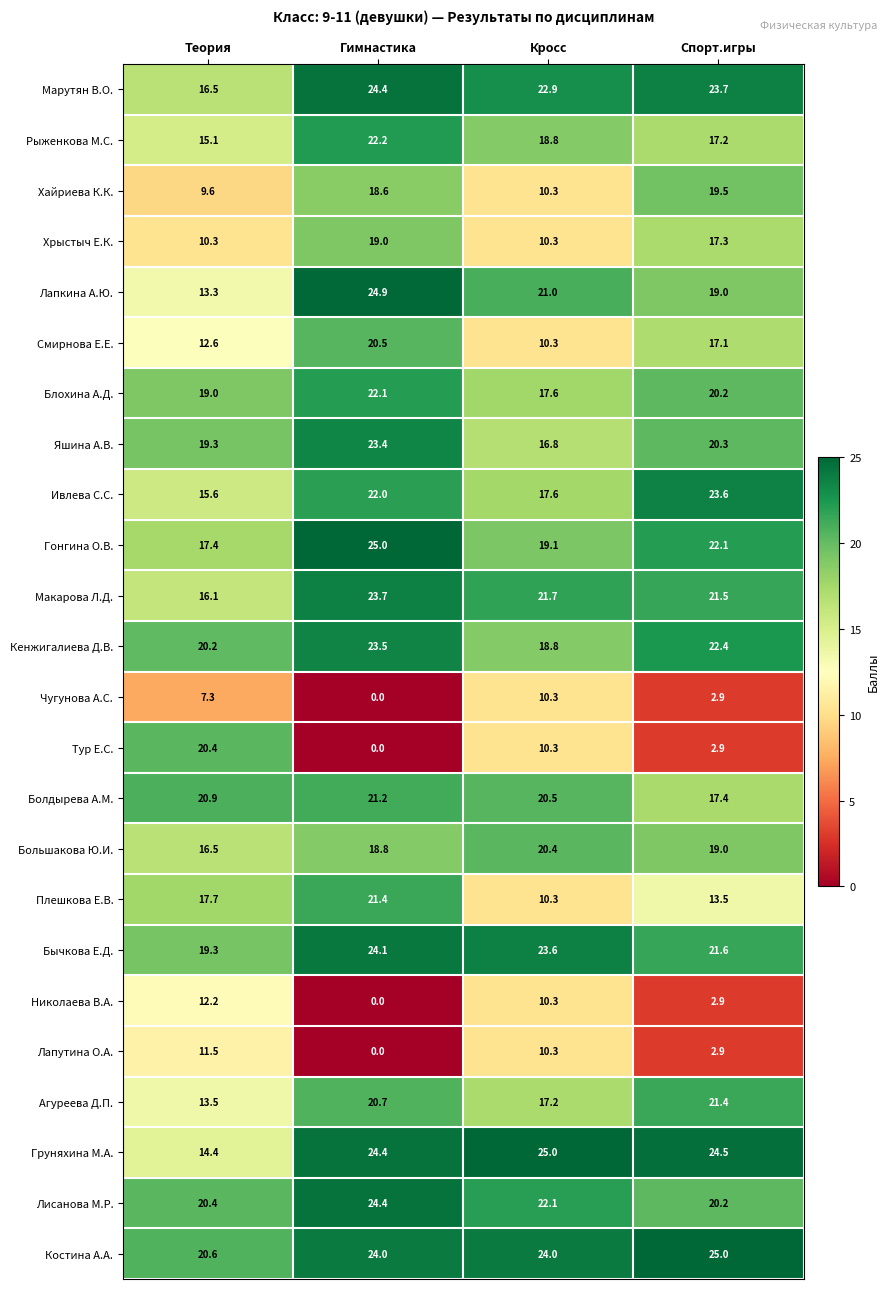

What is the greatest value displayed?

25.0